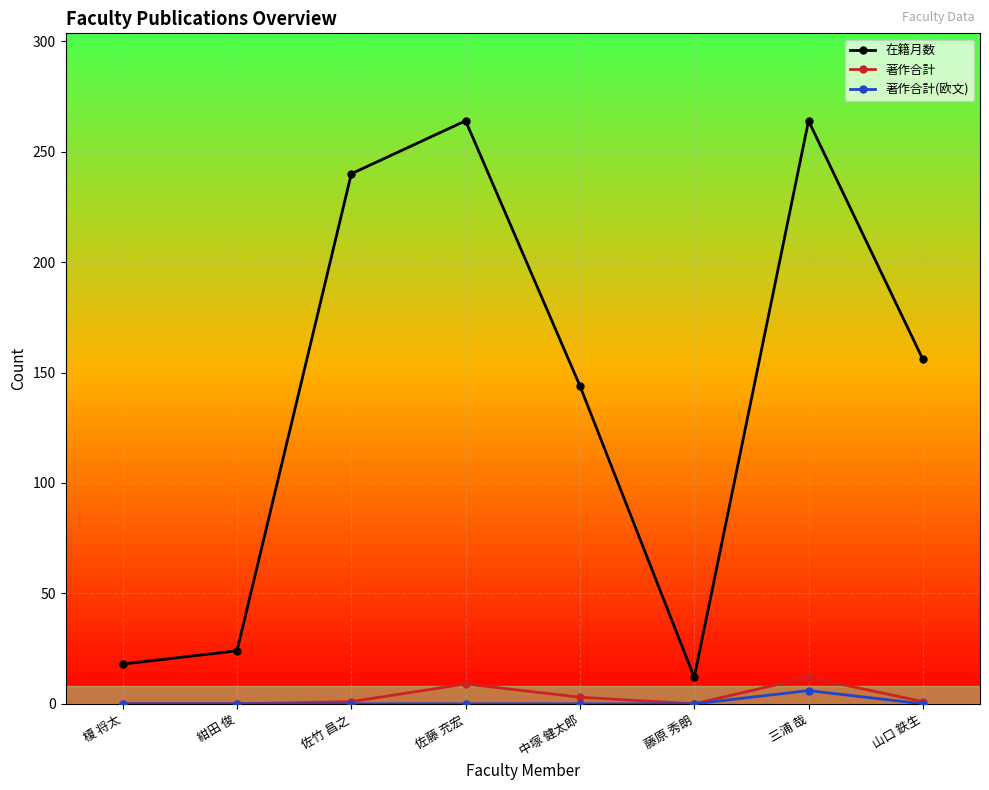

What is the total value across all series at 中塚 健太郎?

147